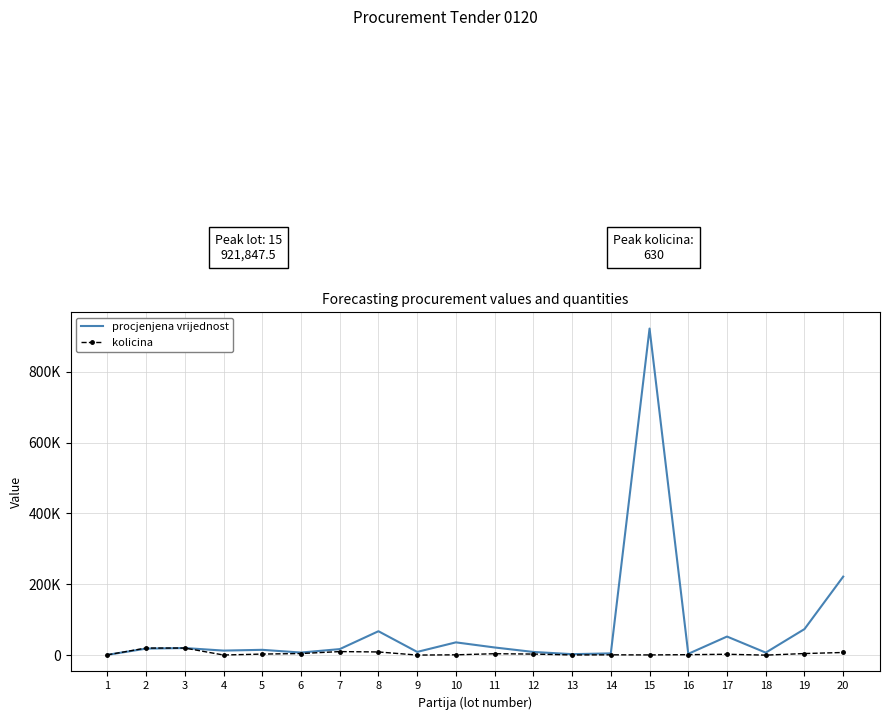

What is the spread (max minus min) of values at 19?

69030.0